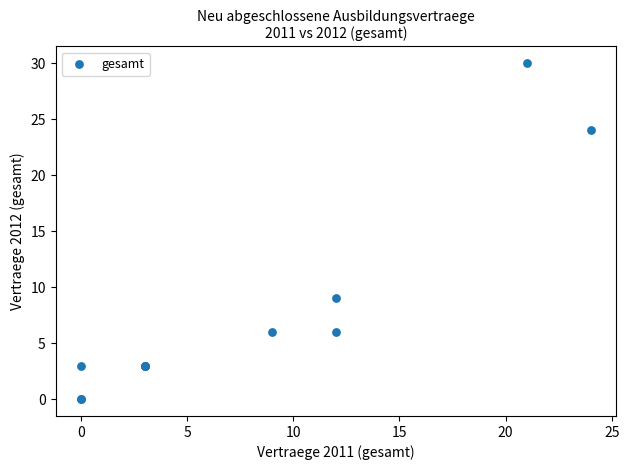

What Y value in the scatter plot is closest to 15?

9